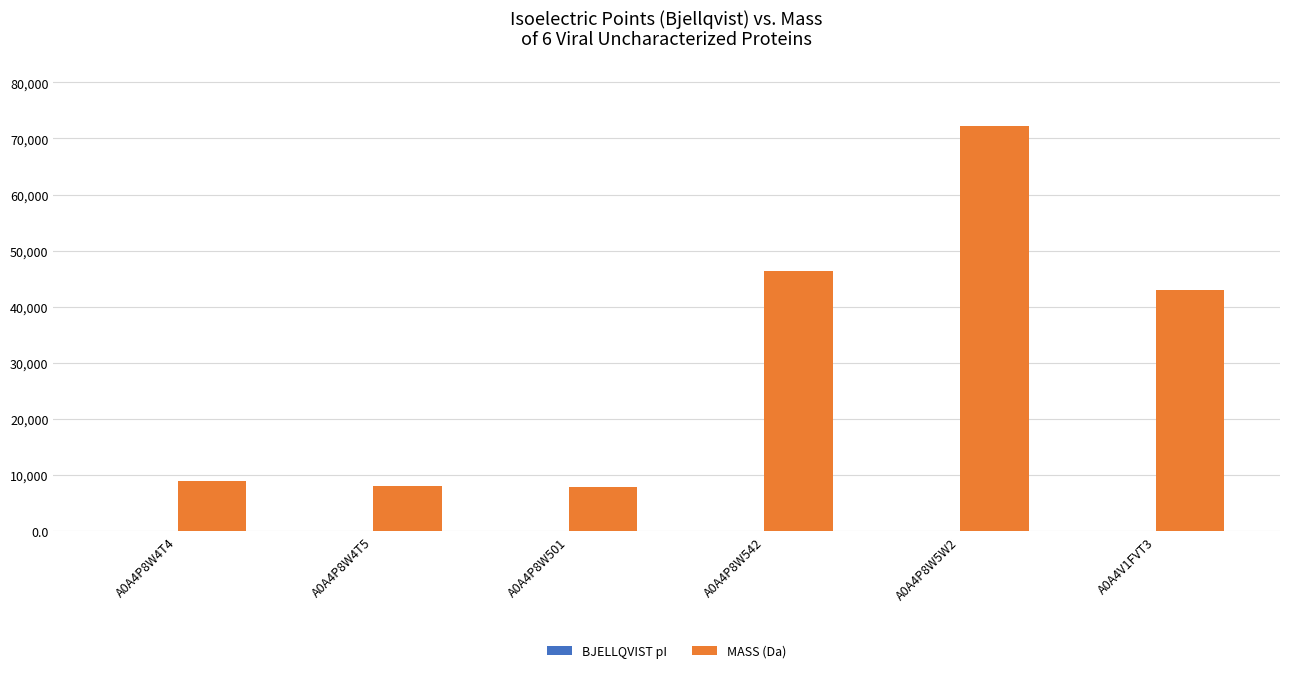

At which label does MASS (Da) reach its peak?

A0A4P8W5W2